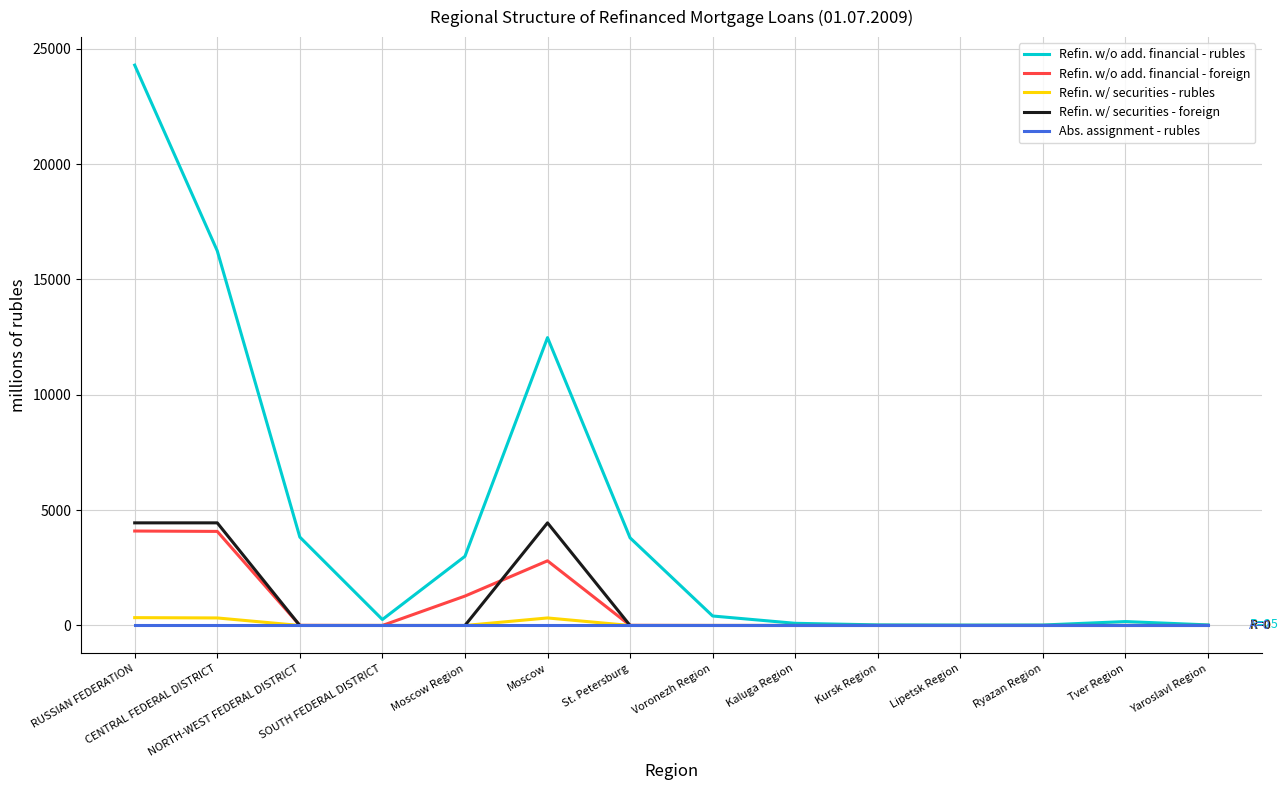

What is the maximum value shown in the chart?

24289.2